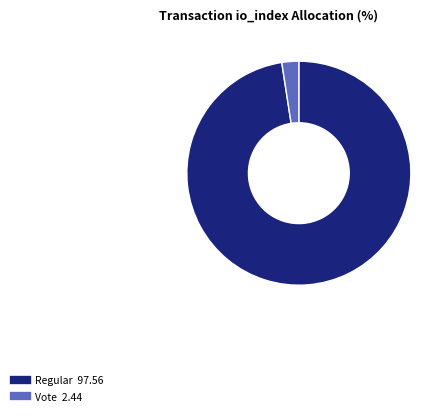

Is there any slice that represents more than half of the pie?

Yes